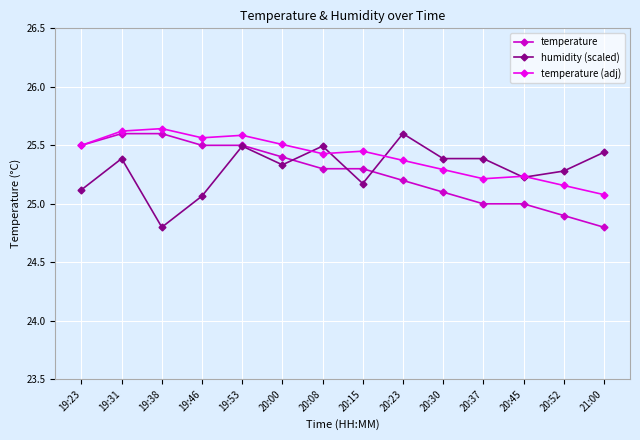

How many lines are shown in the chart?

3